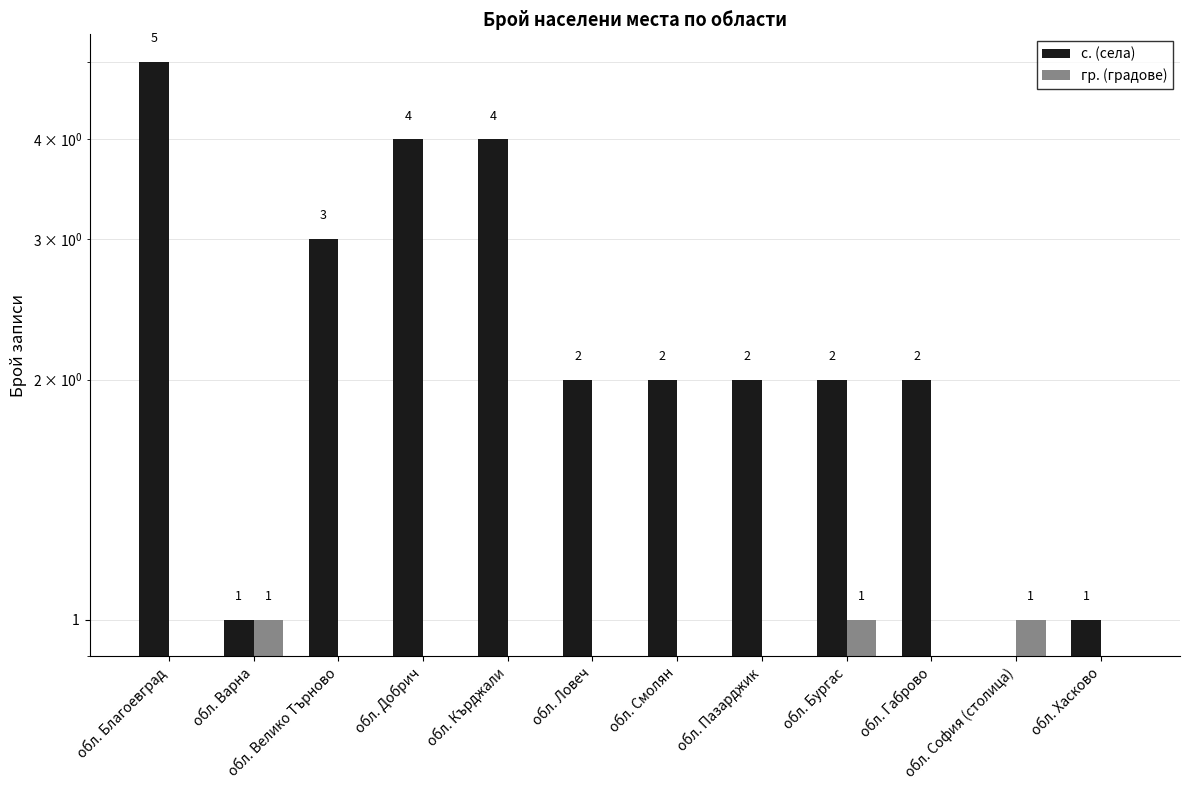

Which series has the largest total across all categories?

с. (села)